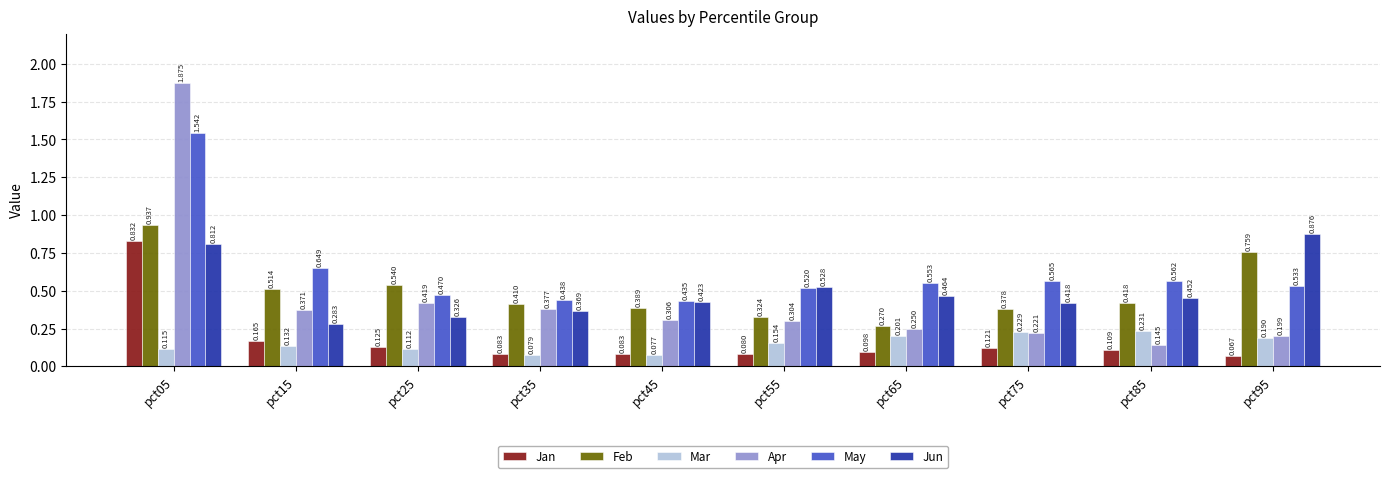

Which series has the largest total across all categories?

May